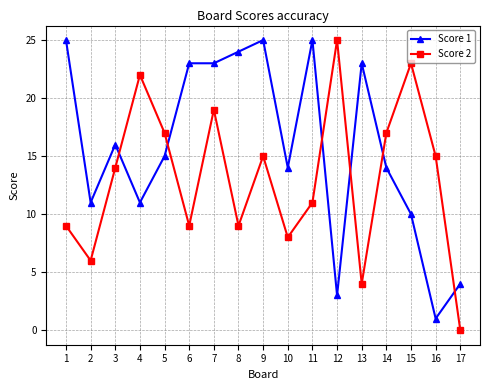

What is the sum of the Score 1 values at 10 and 15?

24